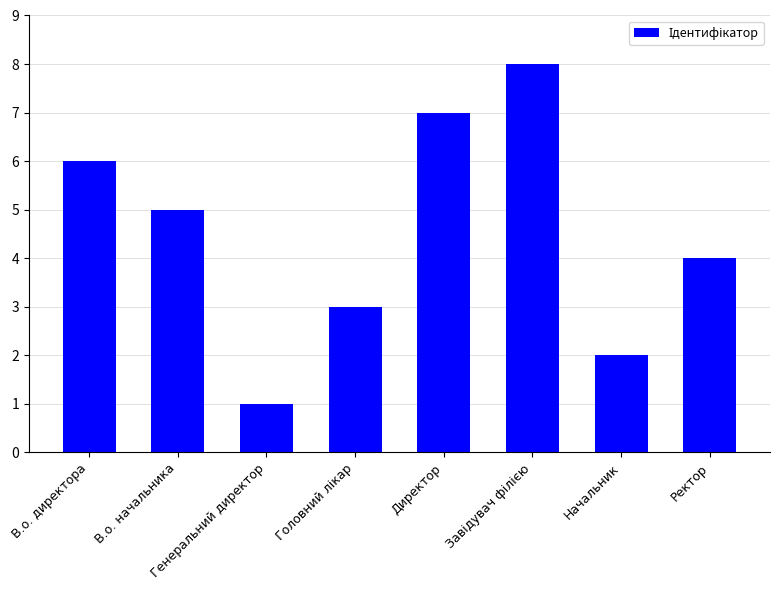

What is the maximum value shown in the chart?

8